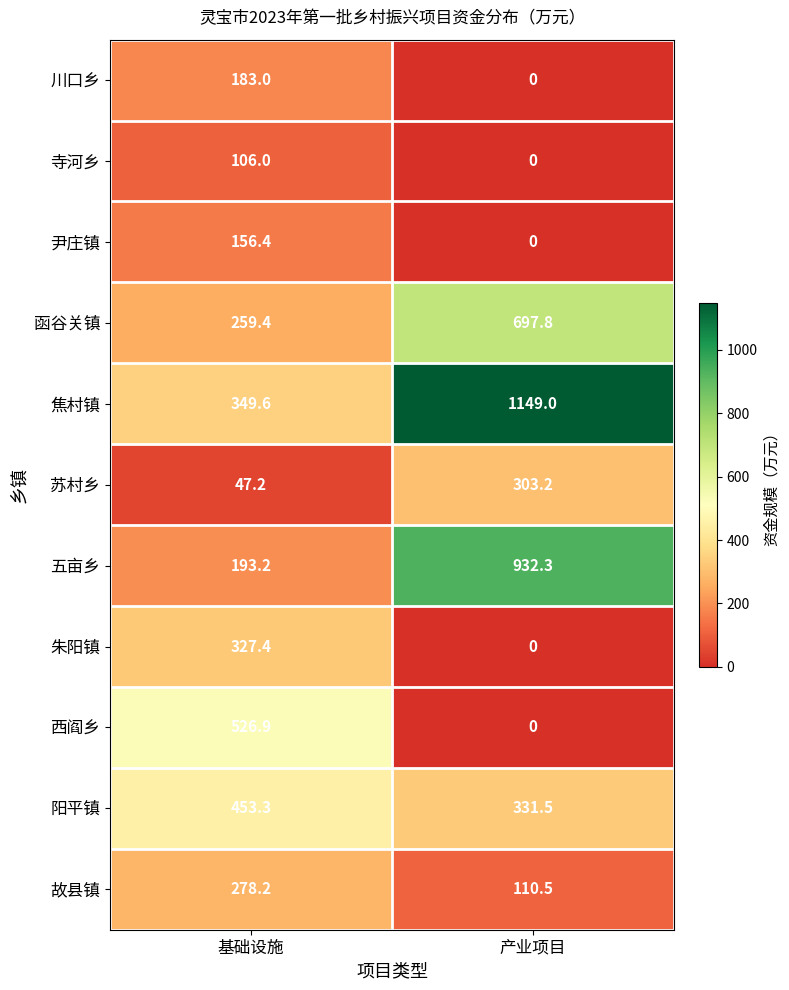

The 朱阳镇 series shows 0.0 at 产业项目. True or false?

True